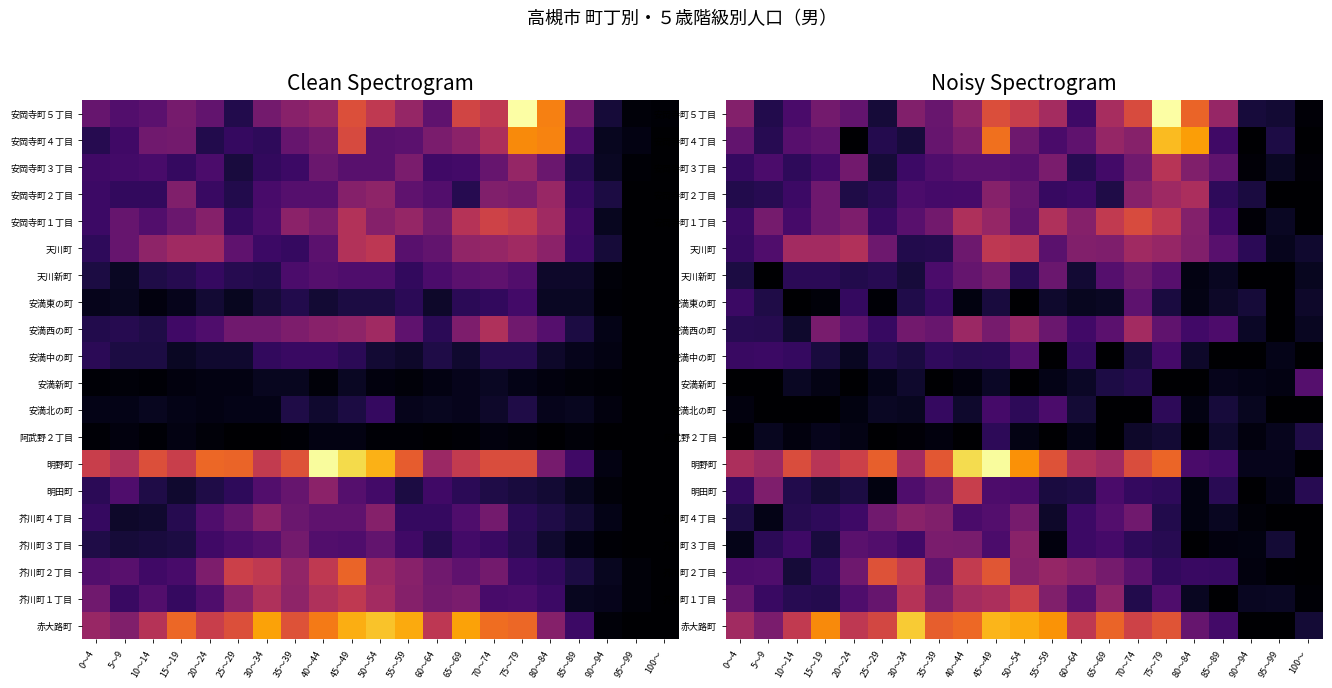

How many data points in 赤大路町 are less than 68?

10